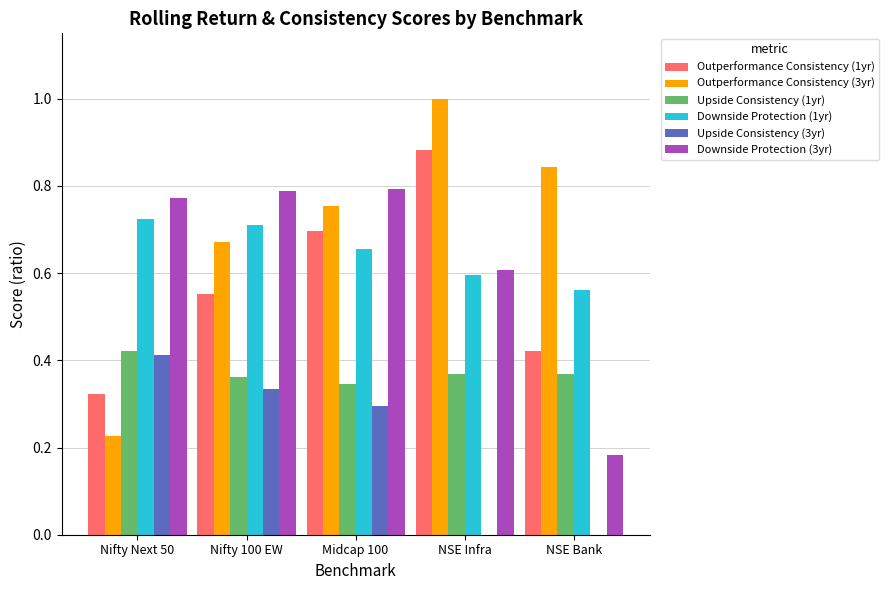

Are the bars horizontal?

No